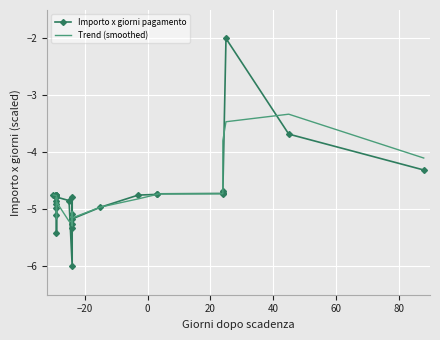

The Importo x giorni pagamento series shows -7.9 at 14. True or false?

False